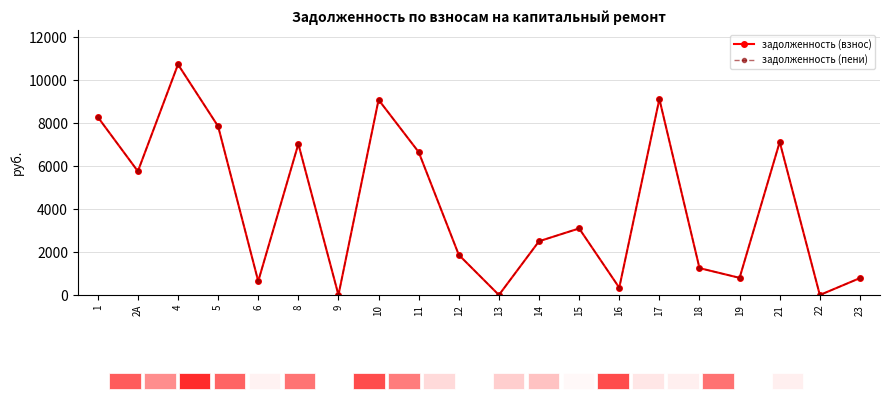

How many lines are shown in the chart?

2